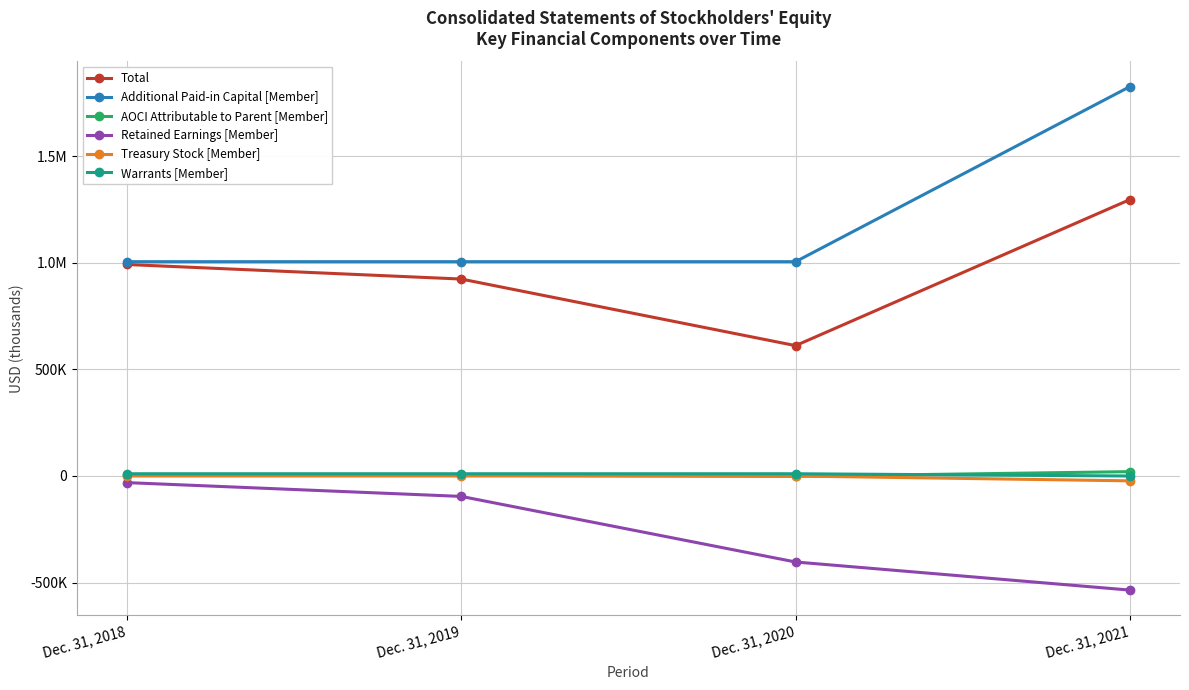

True or false: Additional Paid-in Capital [Member] and Total intersect in this chart.

False